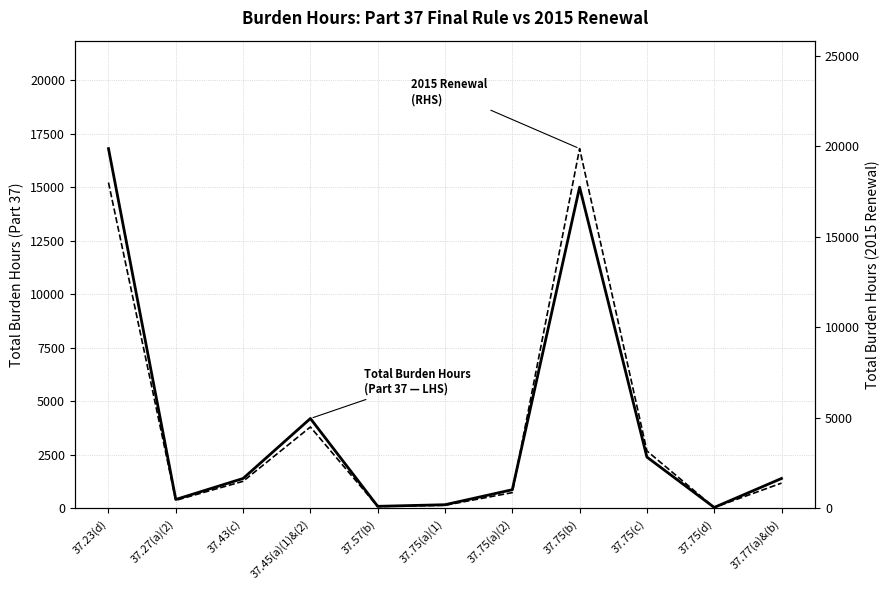

Which series changed the most between 37.23(d) and 37.75(a)(2)?

Total Burden Hours (2015 Renewal)